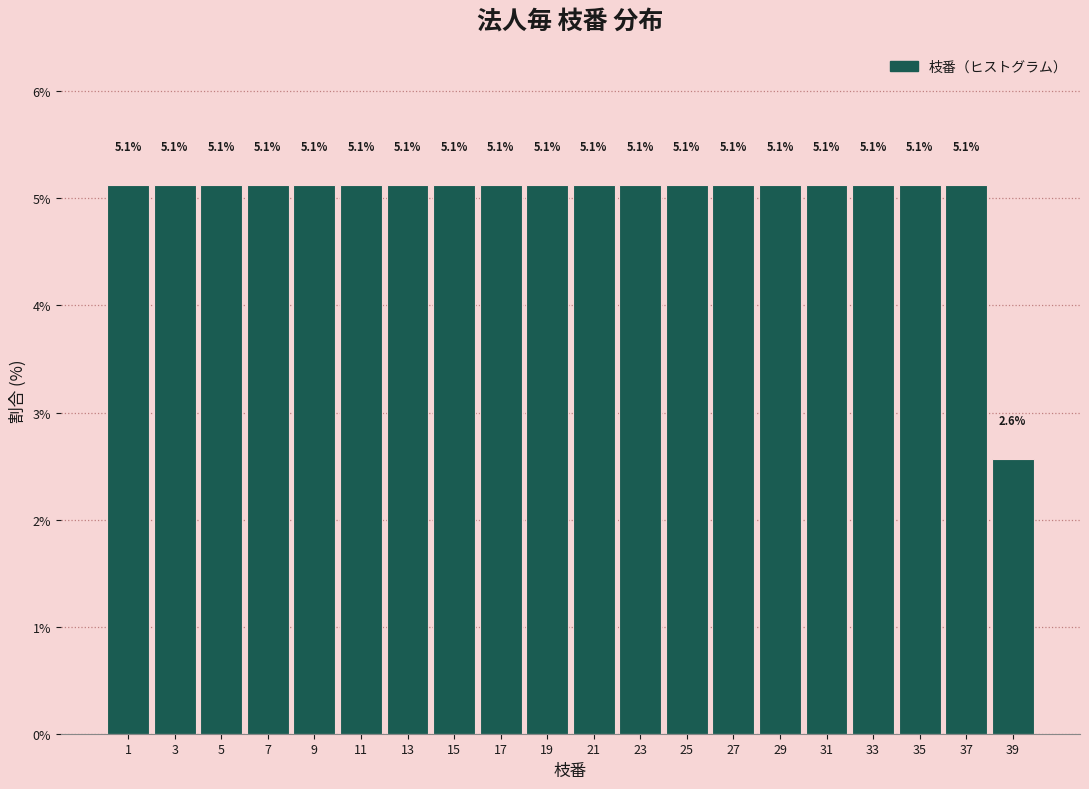

Reading left to right, extract all data points from this chart.

1=5.1	3=5.1	5=5.1	7=5.1	9=5.1	11=5.1	13=5.1	15=5.1	17=5.1	19=5.1	21=5.1	23=5.1	25=5.1	27=5.1	29=5.1	31=5.1	33=5.1	35=5.1	37=5.1	39=2.6